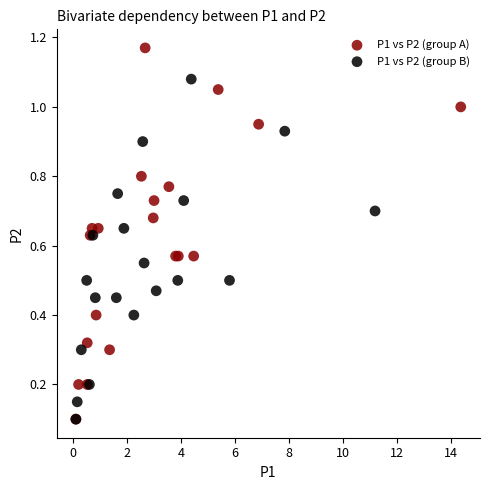

Which series contains the highest Y value?

P1 vs P2 (group A)